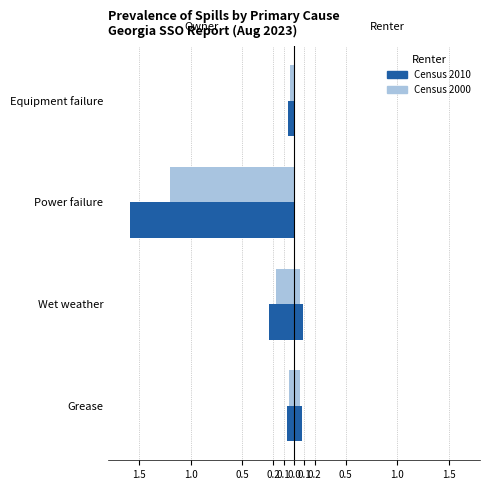

How many bars are there in each group?

2